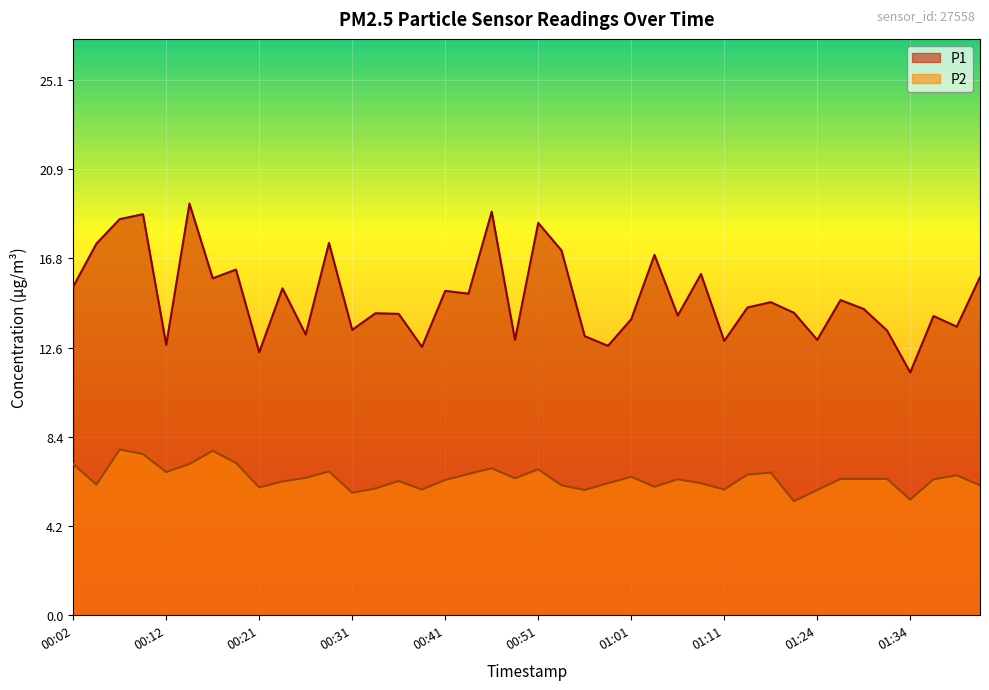

Is it true that P2 equals 3.6 at 01:24?

False